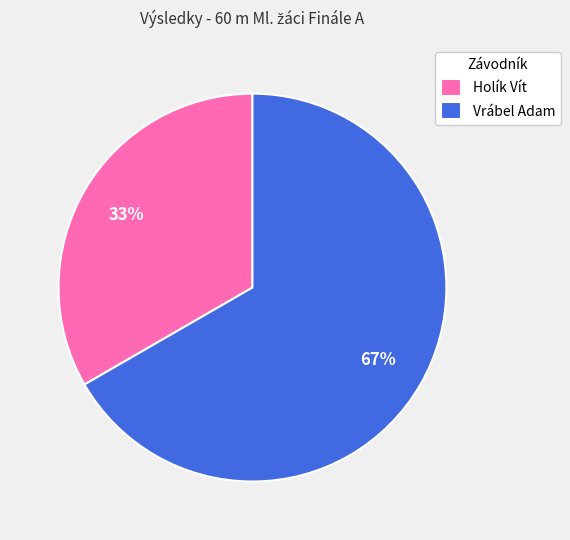

How many segments does this pie chart have?

2